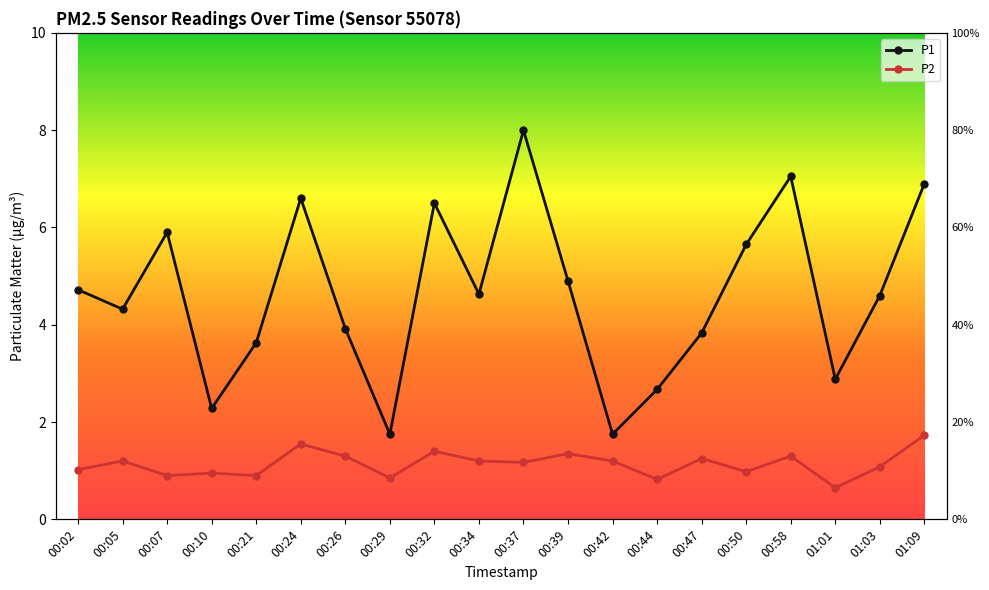

Rank the categories by P2 value from lowest to highest.

01:01, 00:44, 00:29, 00:07, 00:21, 00:10, 00:50, 00:02, 01:03, 00:37, 00:05, 00:34, 00:42, 00:47, 00:26, 00:58, 00:39, 00:32, 00:24, 01:09